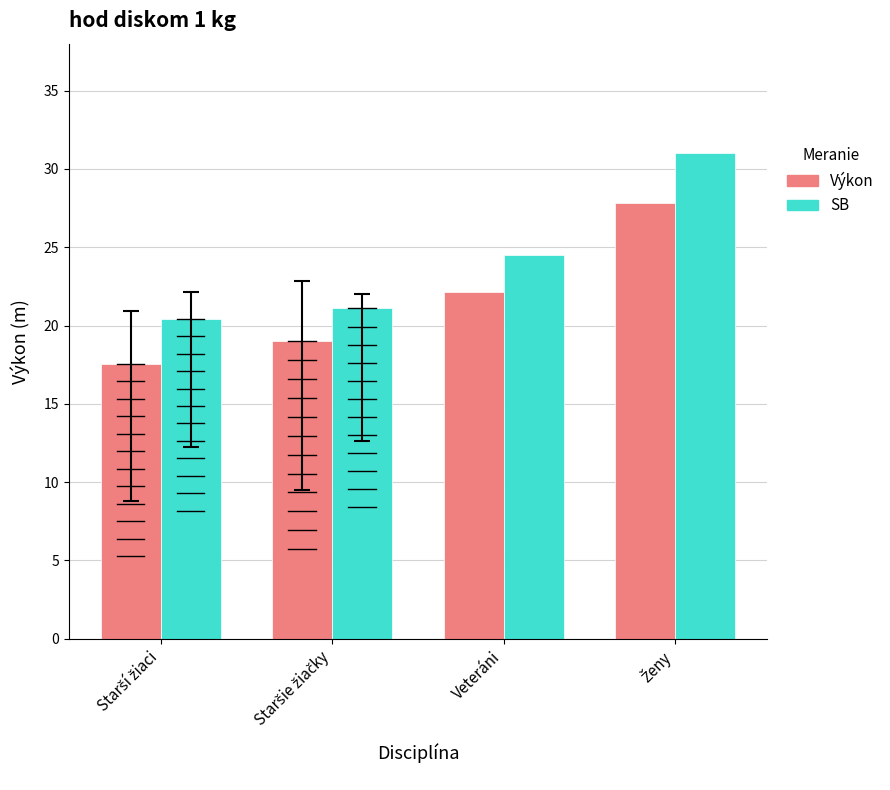

Which series has the largest range (max minus min)?

SB